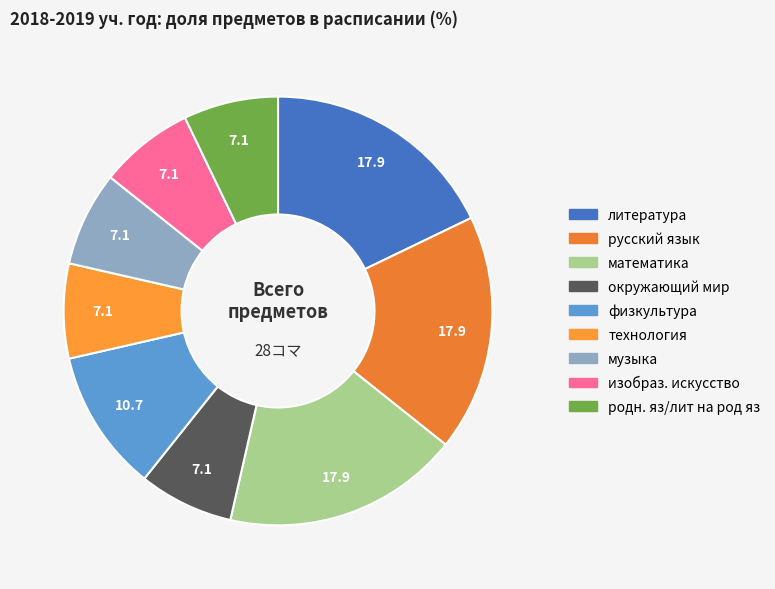

The окружающий мир slice represents 1% of the pie. True or false?

False